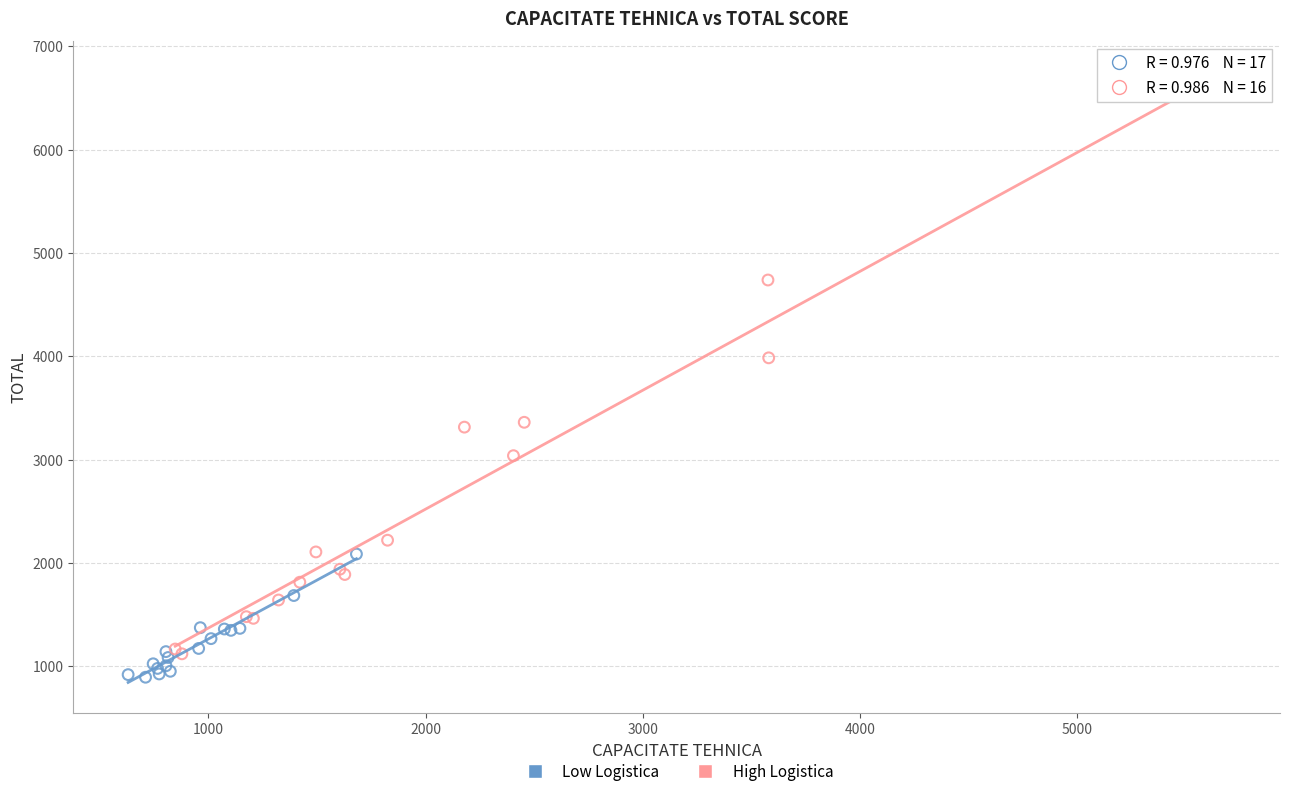

Which series contains the highest Y value?

High Logistica